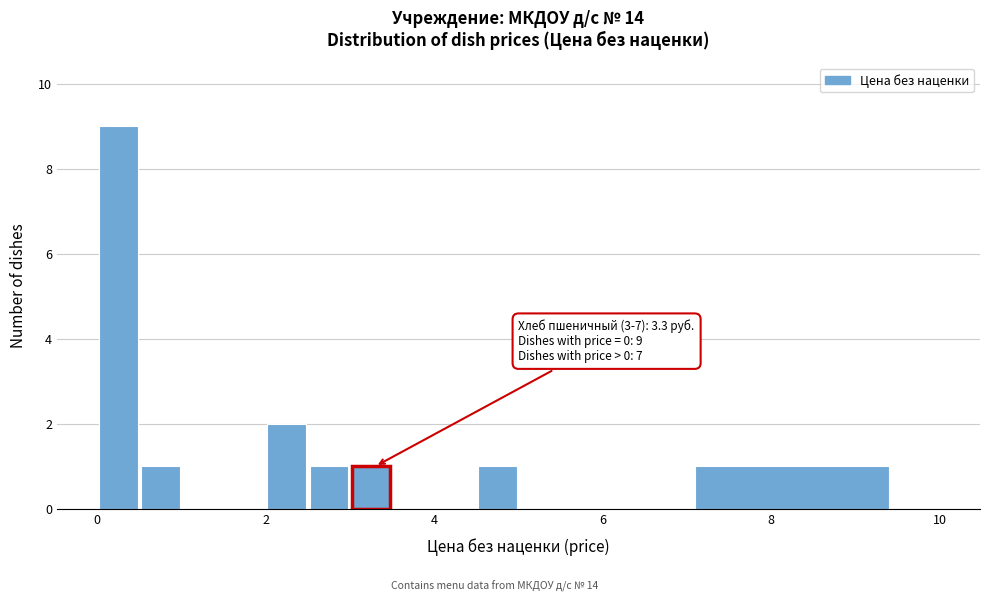

Read against the x-axis, roughly where is the centre of the tallest bar?

0.2